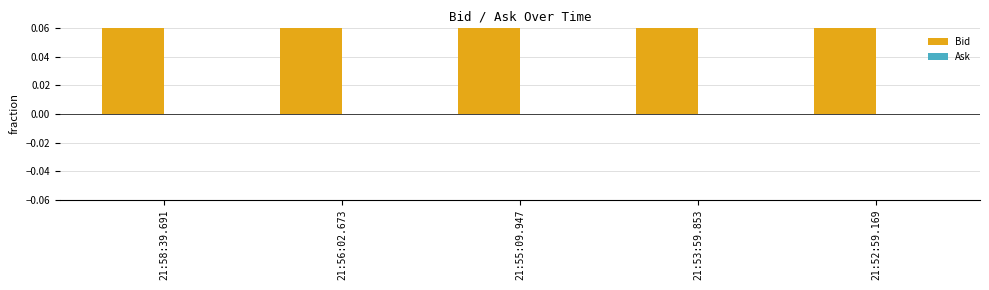

At how many categories does at least one series exceed 0?

5